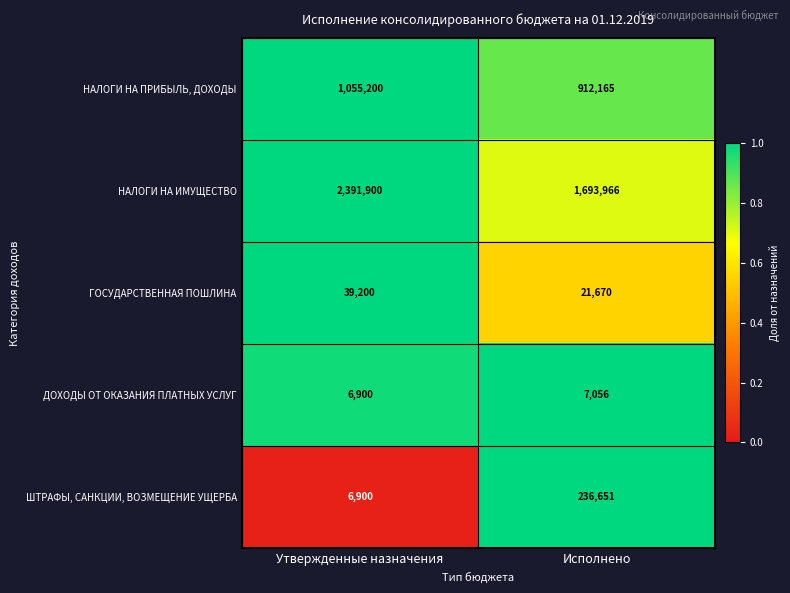

Reading left to right, extract all data points from this chart.

НАЛОГИ НА ПРИБЫЛЬ, ДОХОДЫ: 1055200	912165
НАЛОГИ НА ИМУЩЕСТВО: 2391900	1693966
ГОСУДАРСТВЕННАЯ ПОШЛИНА: 39200	21670
ДОХОДЫ ОТ ОКАЗАНИЯ ПЛАТНЫХ УСЛУГ: 6900	7056
ШТРАФЫ, САНКЦИИ, ВОЗМЕЩЕНИЕ УЩЕРБА: 6900	236651